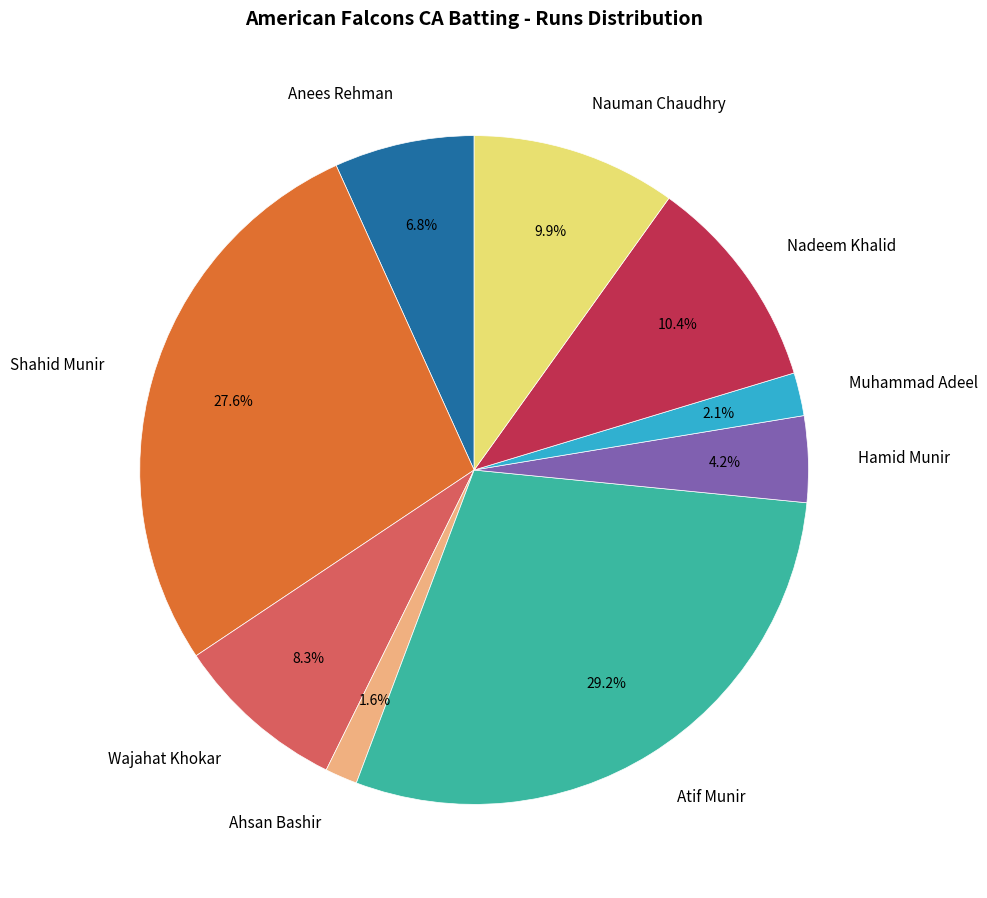

Does any single category account for the majority?

No